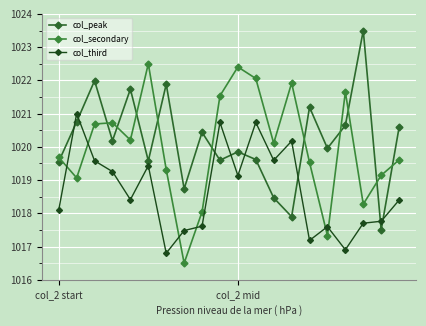

At which category is the sum across all series the highest?

11